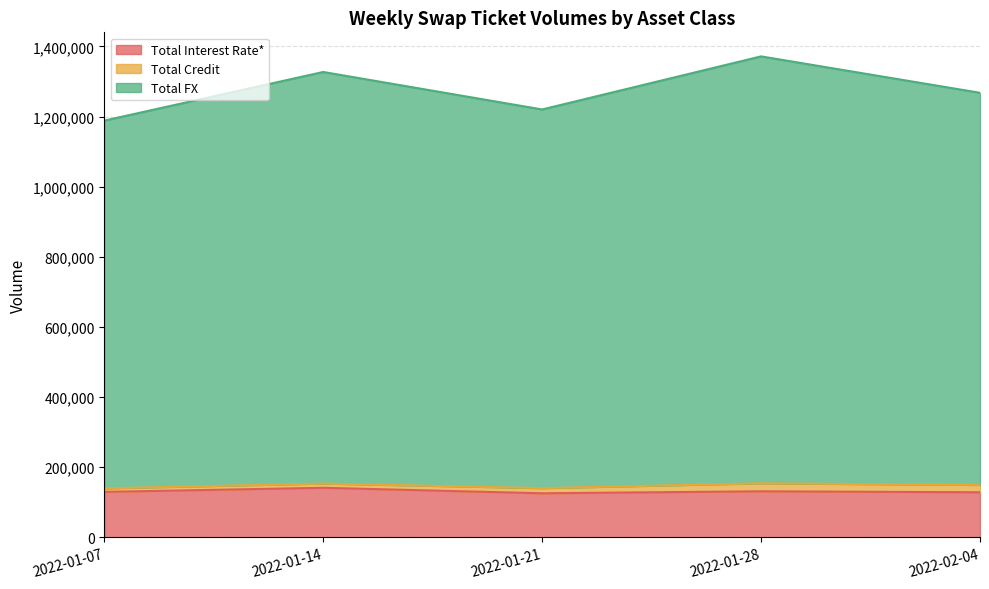

Is the value of Total Interest Rate* at 2022-01-14 greater than the value of Total FX at 2022-01-28?

No